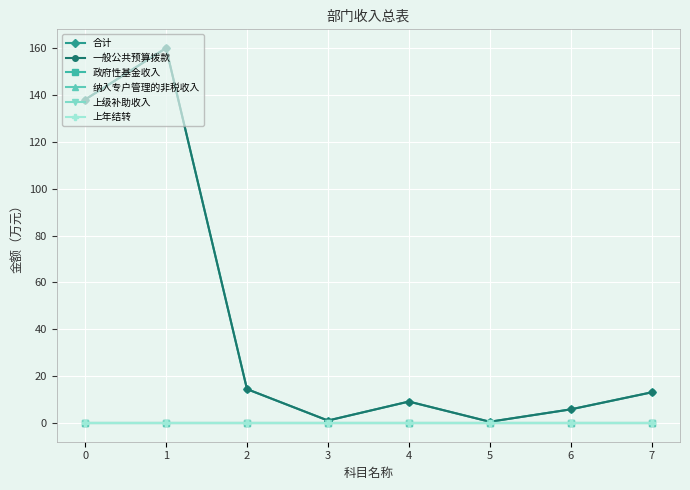

At which category is the sum across all series the highest?

1